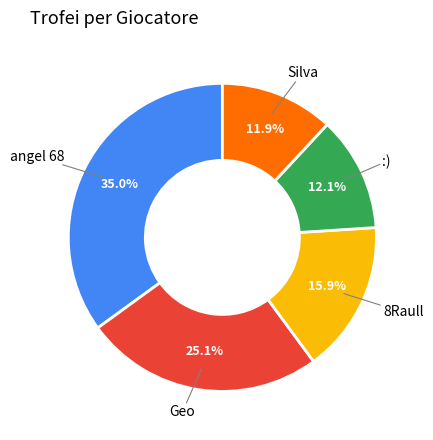

Between :) and 8Raull, which is larger?

8Raull